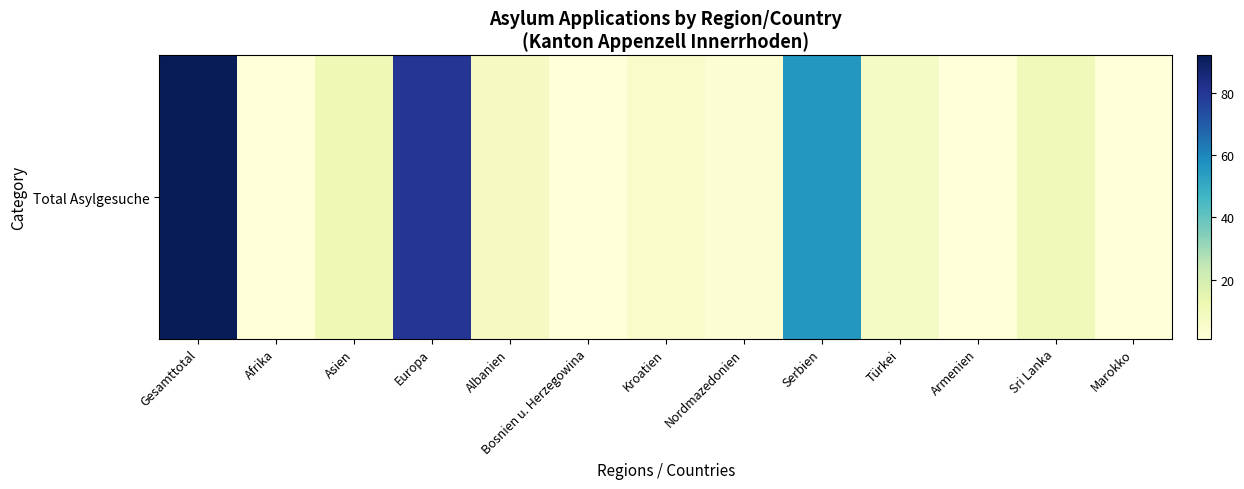

Where does the data first go above 7?

Gesamttotal